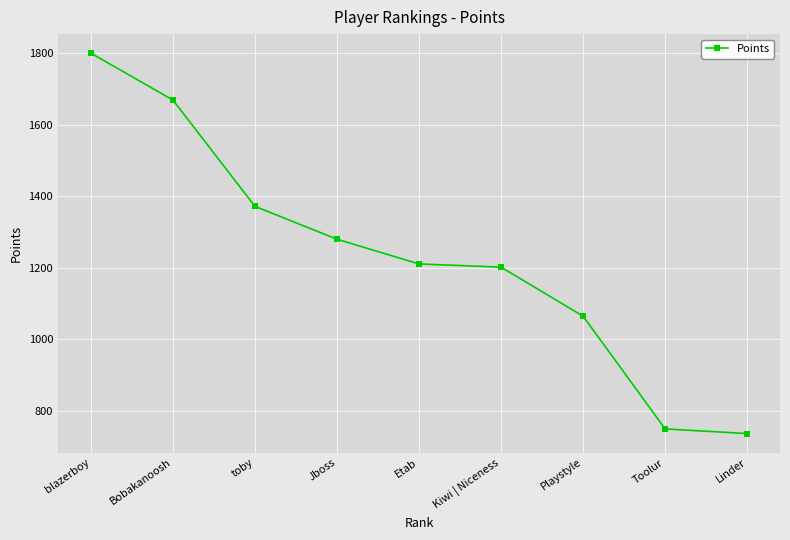

Count the number of categories in the chart.

9